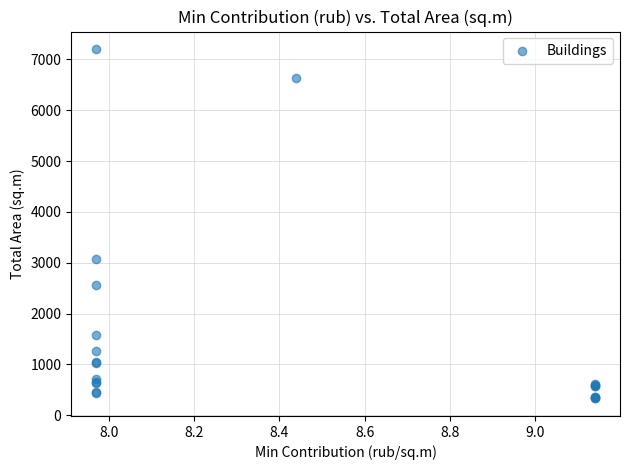

What Y value in the scatter plot is closest to 3766?

3065.2